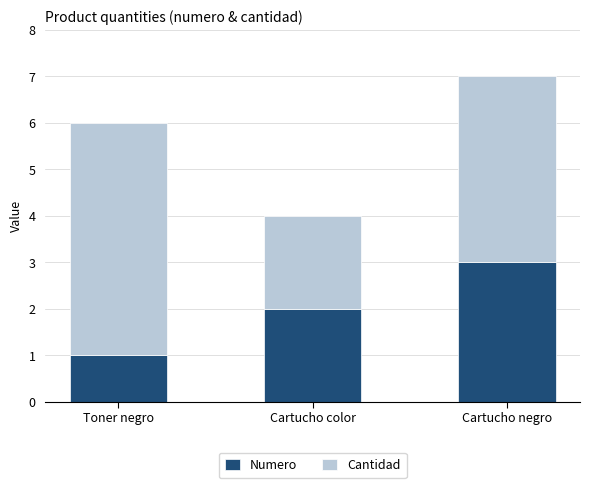

What is the highest value of the Numero series?

3